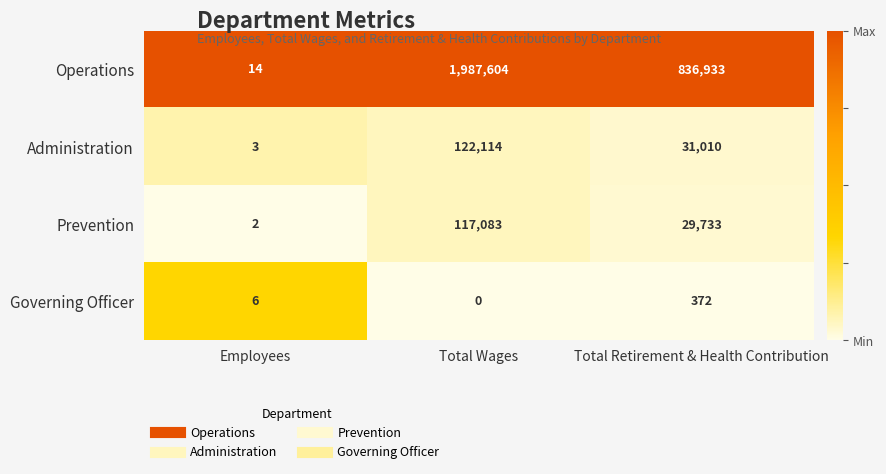

Which series has the largest total across all categories?

Operations